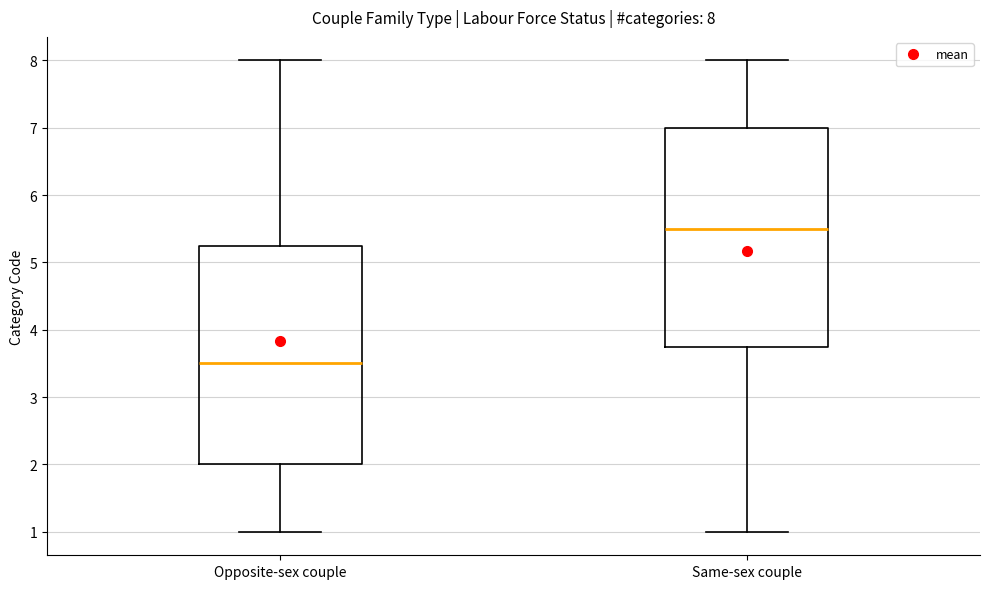

Which box's median line is the lowest?

Opposite-sex couple